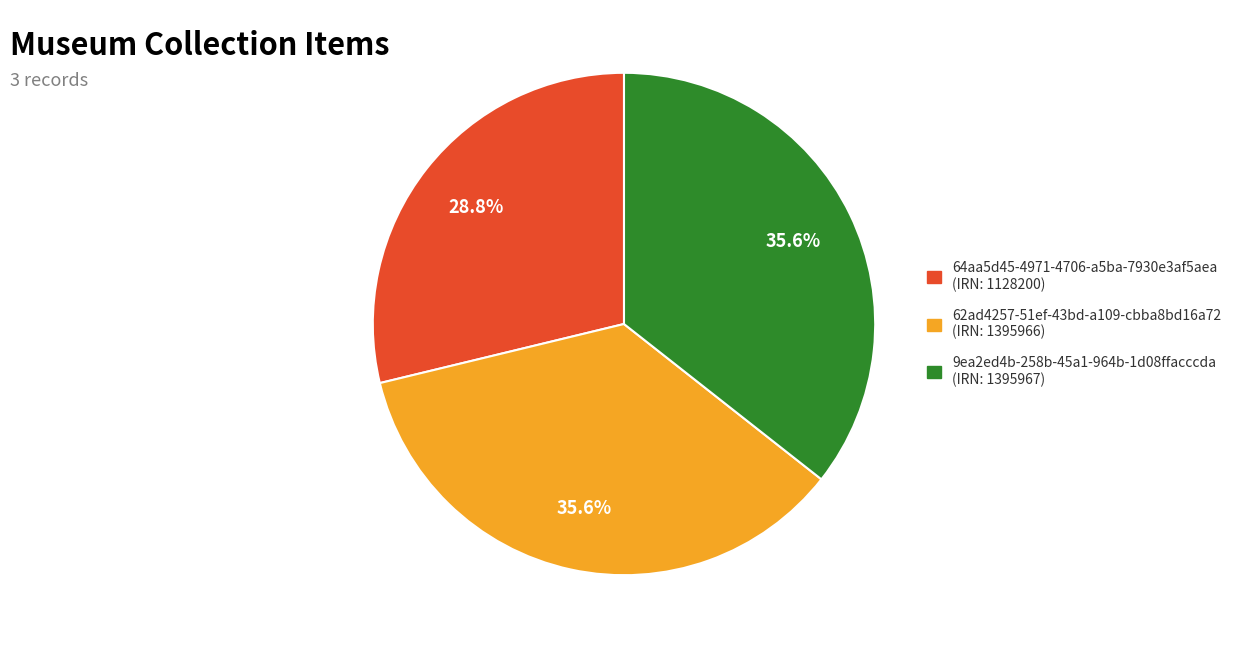

True or false: 9ea2ed4b-258b-45a1-964b-1d08ffacccda accounts for 36% of the total.

True